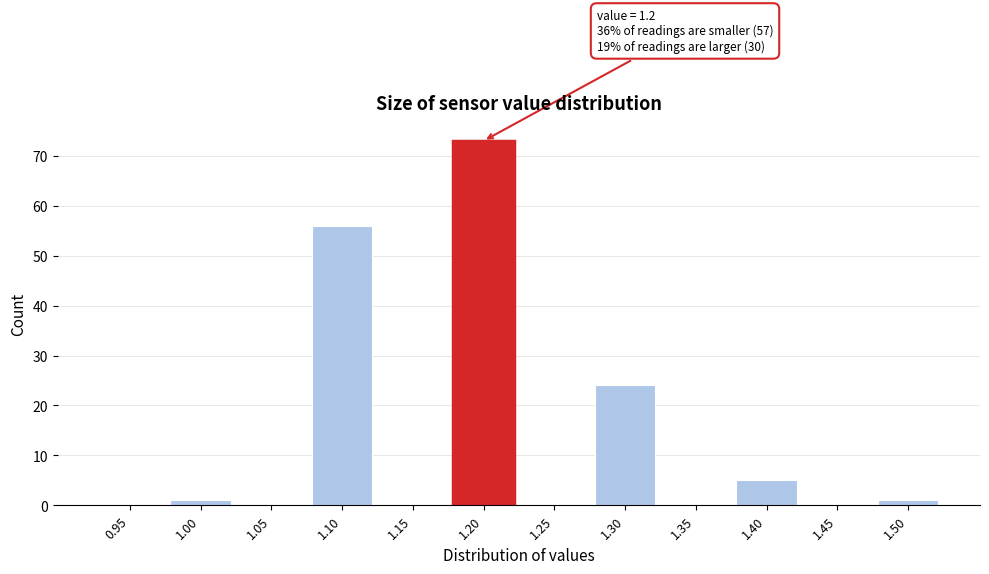

Reading left to right, what are all the values shown in this chart?

0.95=0	1.00=1	1.05=0	1.10=56	1.15=0	1.20=73	1.25=0	1.30=24	1.35=0	1.40=5	1.45=0	1.50=1